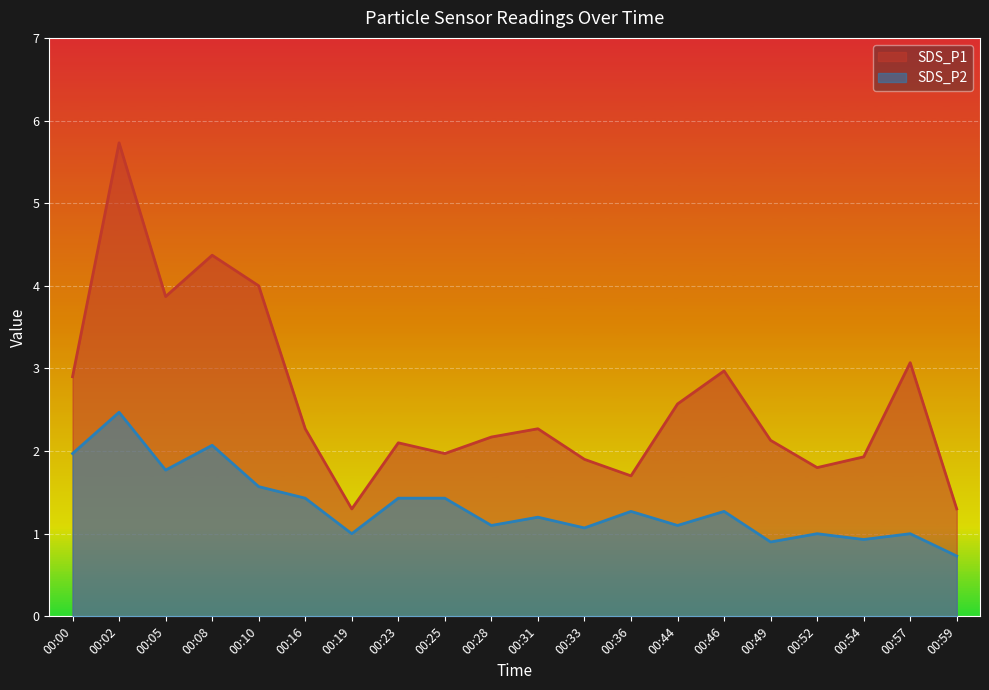

List the series in order of their peak value, lowest first.

SDS_P2, SDS_P1